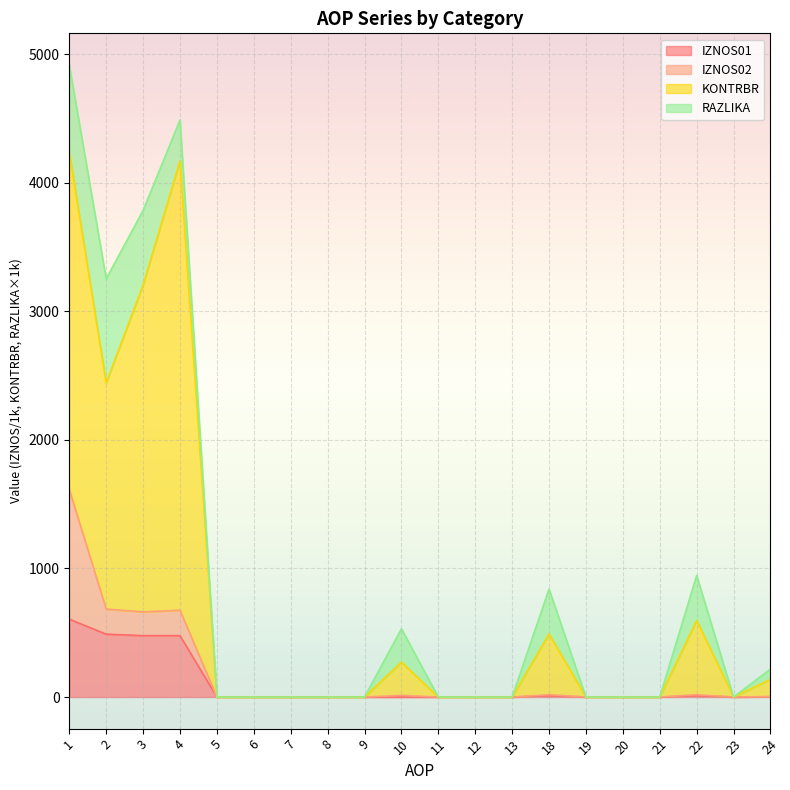

Rank the series at 19 from highest to lowest value.

IZNOS01, KONTRBR